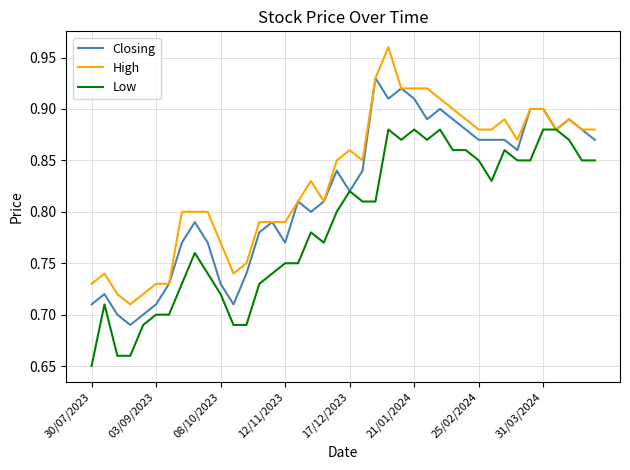

What are all the series names shown in the legend?

Closing, High, Low